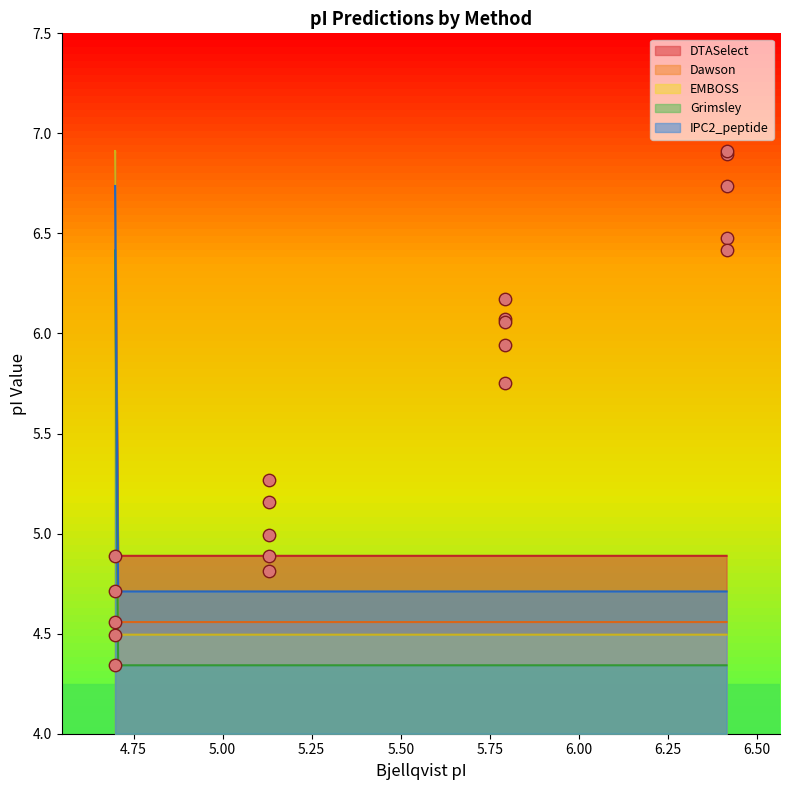

At which category is the sum across all series the highest?

6.415